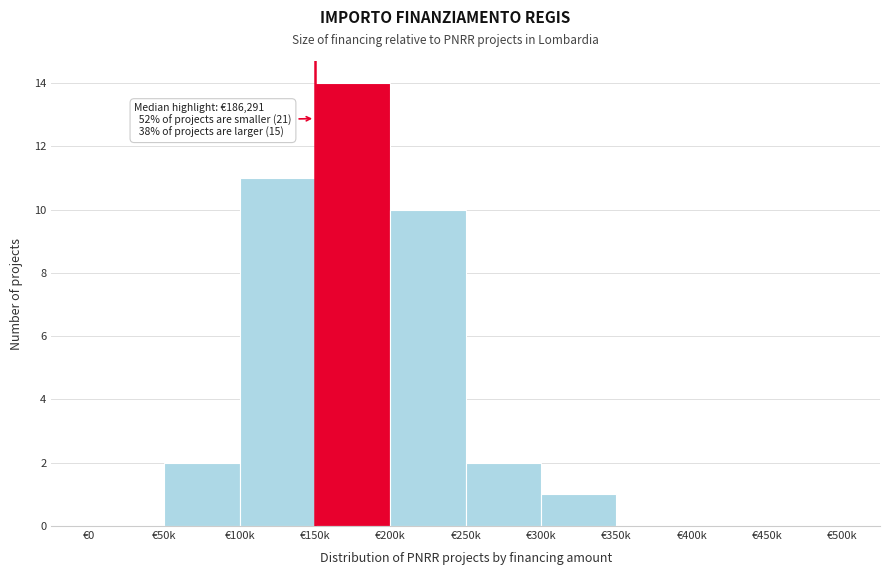

Reading left to right, transcribe all the data shown in this chart.

€0=0	€50k=2	€100k=11	€150k=14	€200k=10	€250k=2	€300k=1	€350k=0	€400k=0	€450k=0